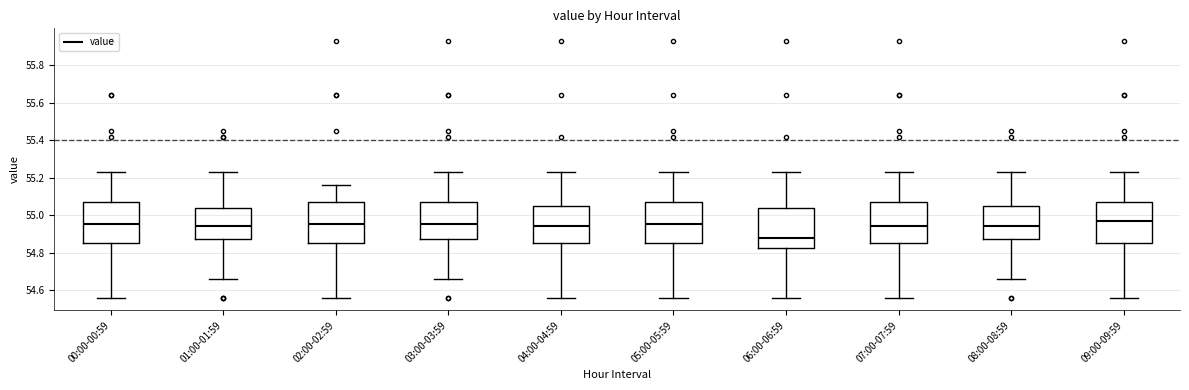

Where does the lower whisker of the box for 07:00-07:59 end on the y-axis? The values are not printed on the chart, so give them approximately, as read against the axis.

54.56